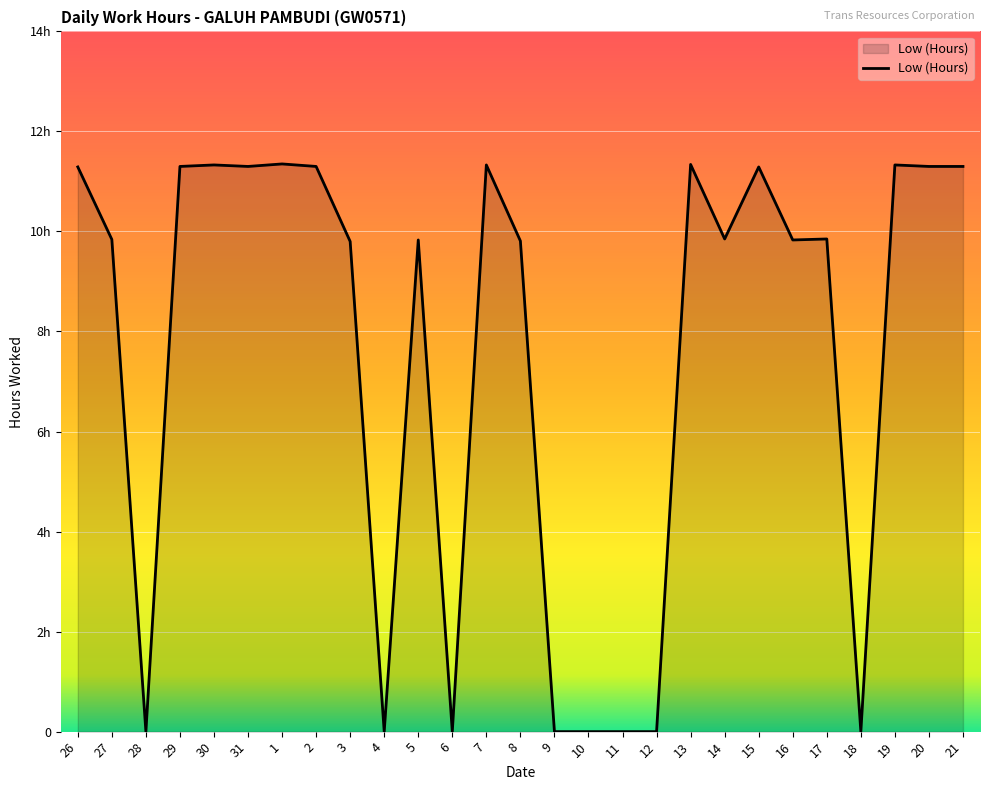

Which has a higher value, 7 or 17?

7